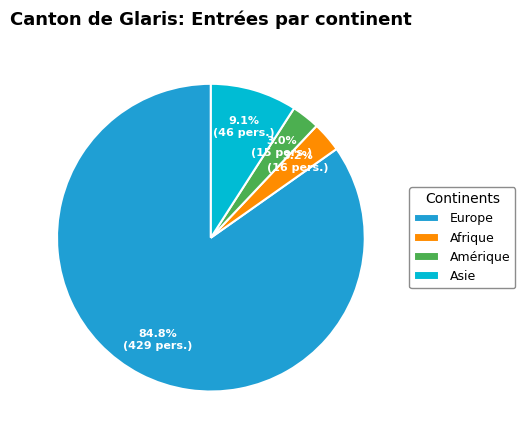

The Europe slice represents 90% of the pie. True or false?

False